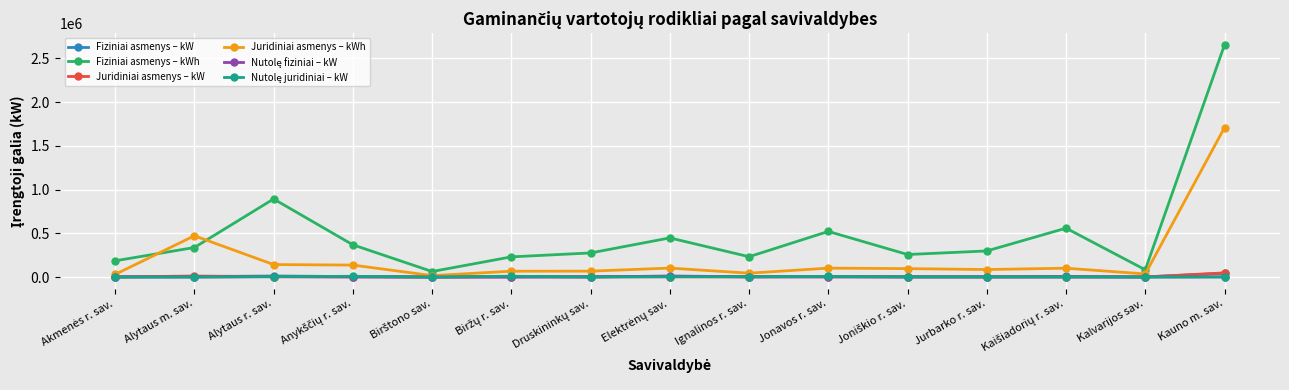

Which series has the largest range (max minus min)?

Fiziniai asmenys – kWh